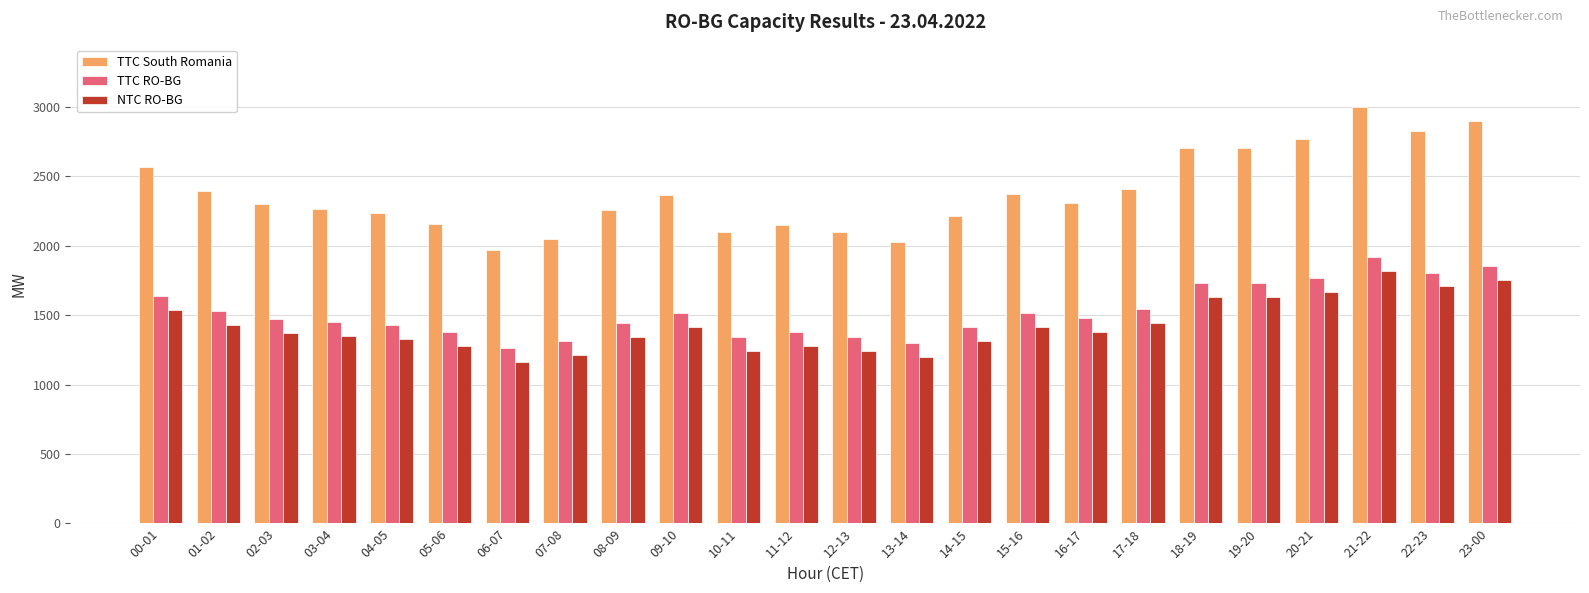

Read the TTC South Romania value at 20-21.

2766